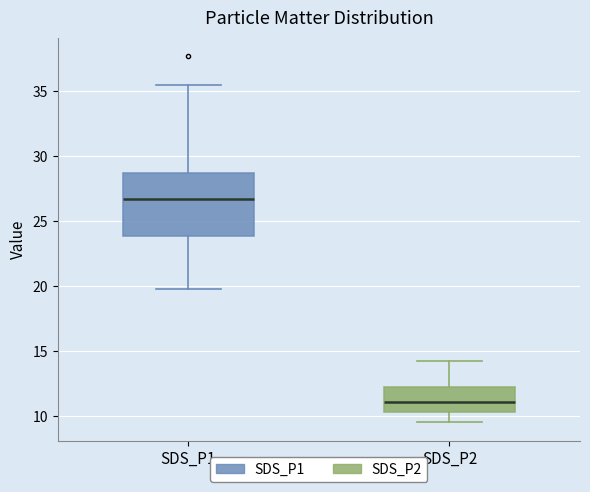

Where does the lower whisker of the box for SDS_P1 end on the y-axis? The values are not printed on the chart, so give them approximately, as read against the axis.

20.0